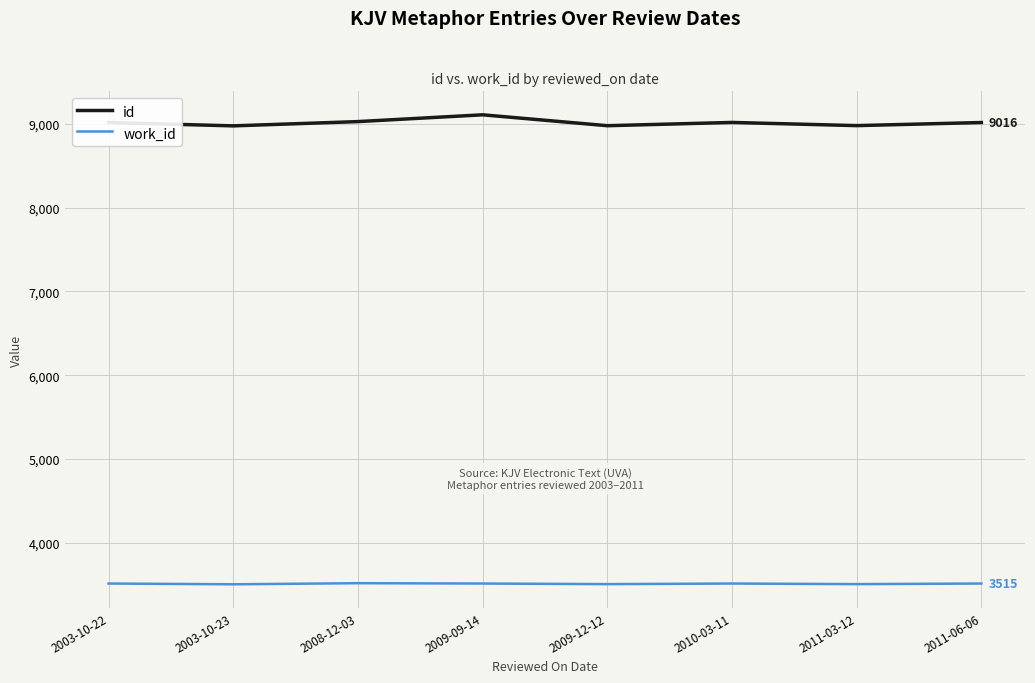

What is the lowest value of the work_id series?

3506